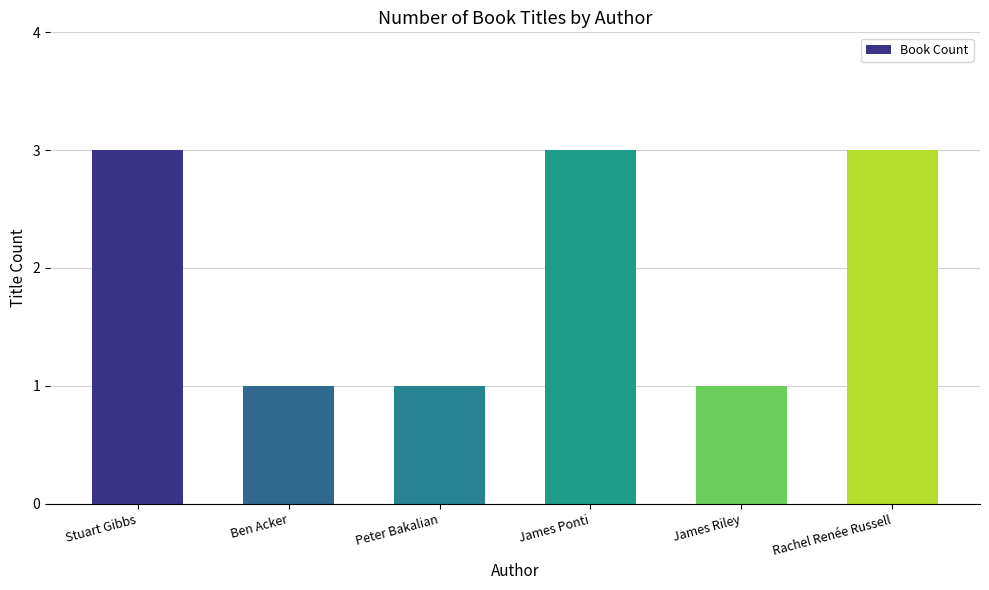

Reading right to left, list all the values displayed in this chart.

3	1	3	1	1	3